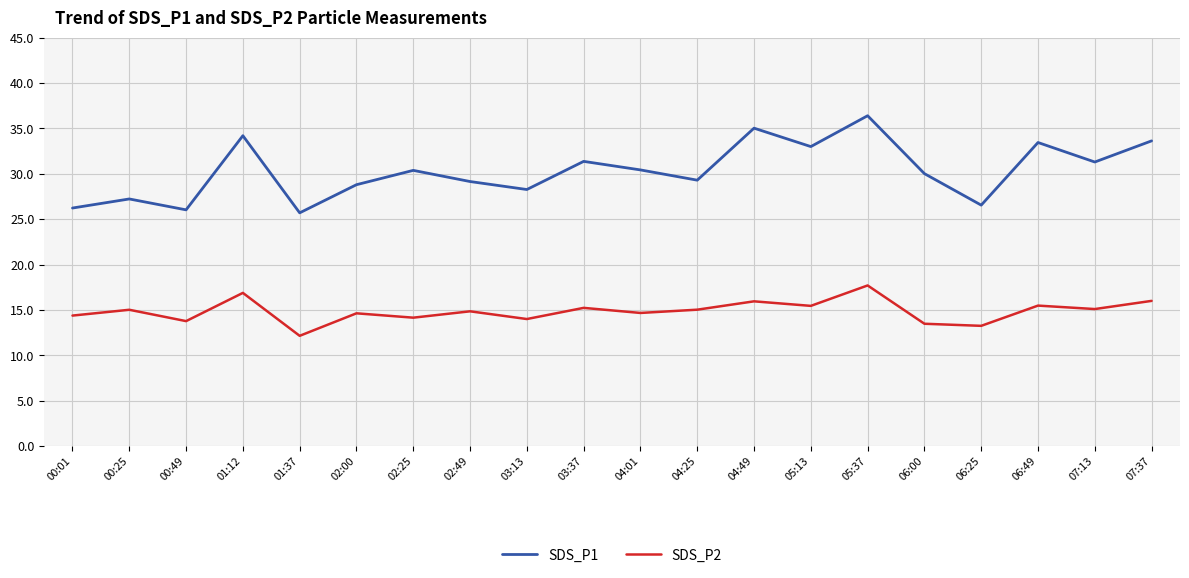

What position from the right is 02:25?

14